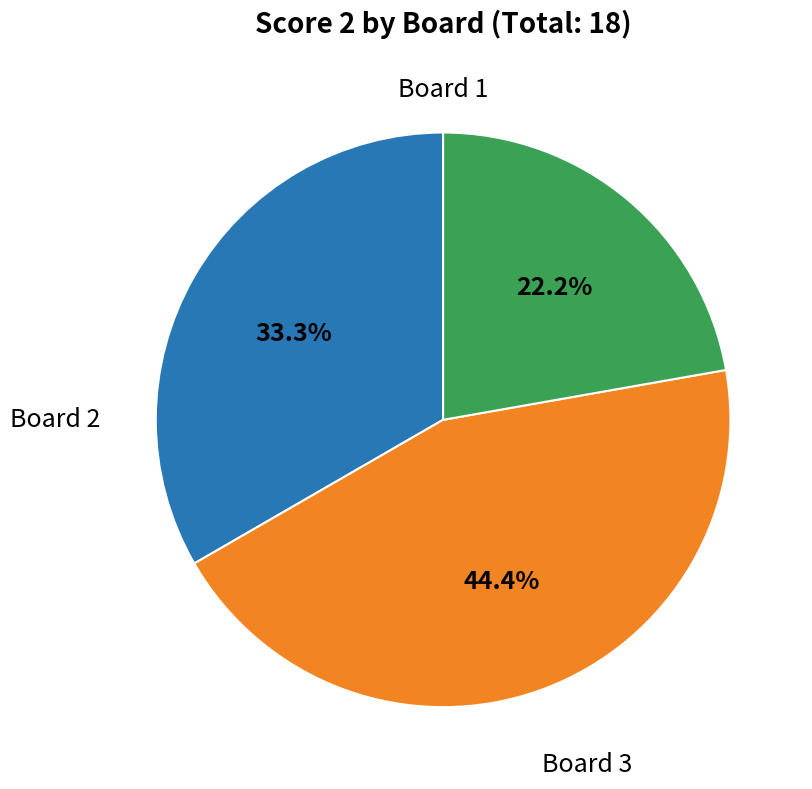

Count the number of slices in the pie.

3